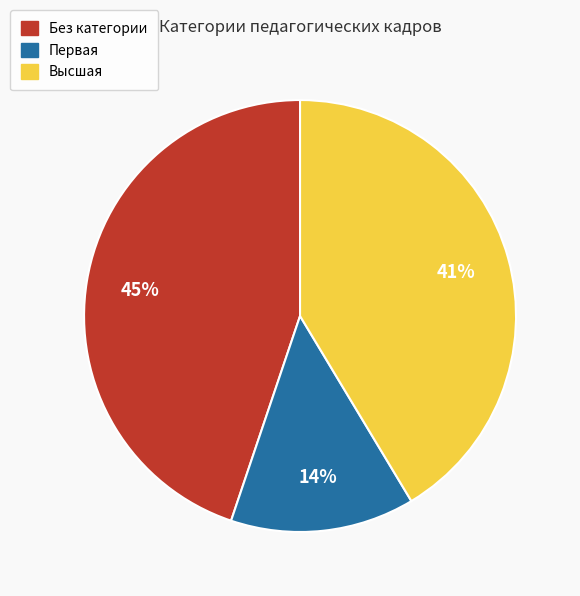

Is Первая the majority of the pie?

No